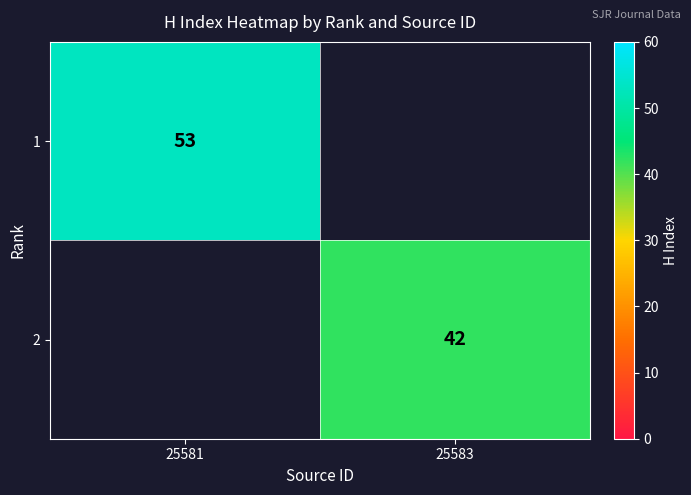

The value of 2 at 25583 is 59. True or false?

False